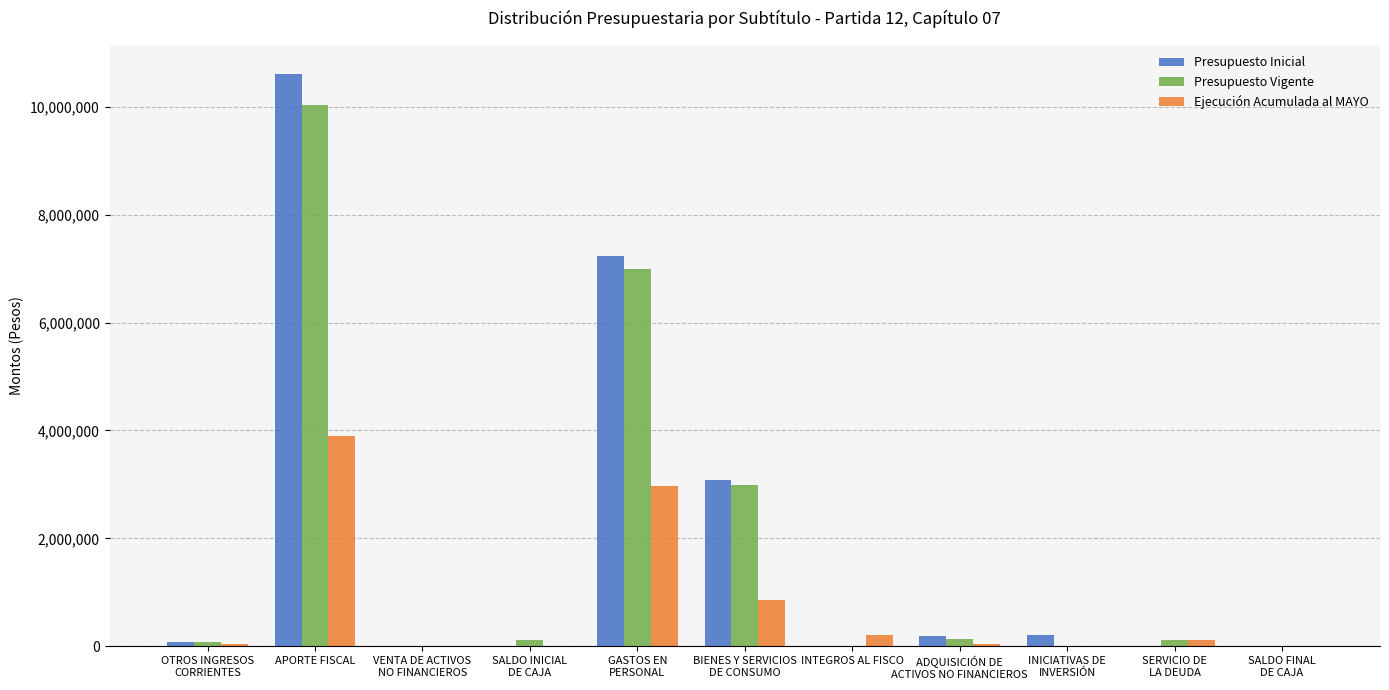

At which category is the sum across all series the highest?

APORTE FISCAL